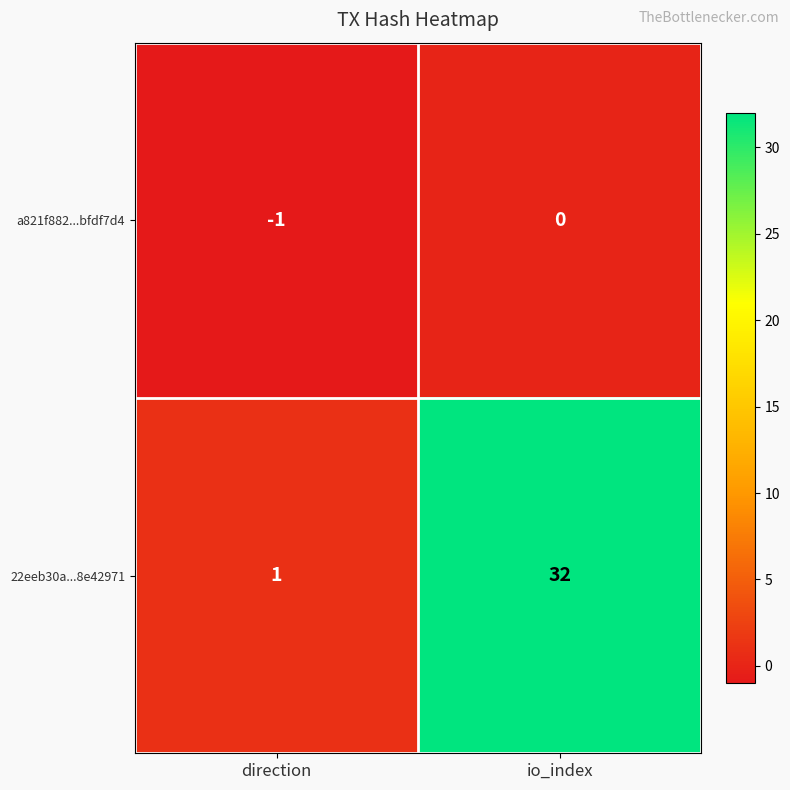

The a821f882...bfdf7d4 series shows 0 at io_index. True or false?

True